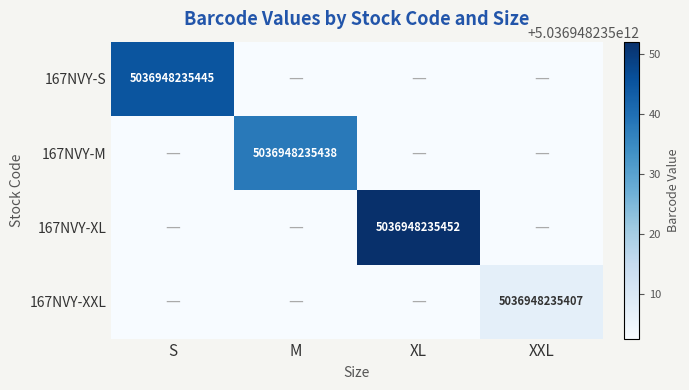

Which category has the lowest value across all series?

M